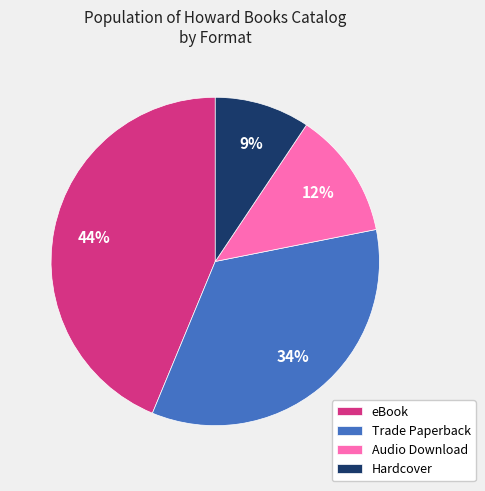

What is the ratio of the value at Trade Paperback to the value at eBook?

0.8